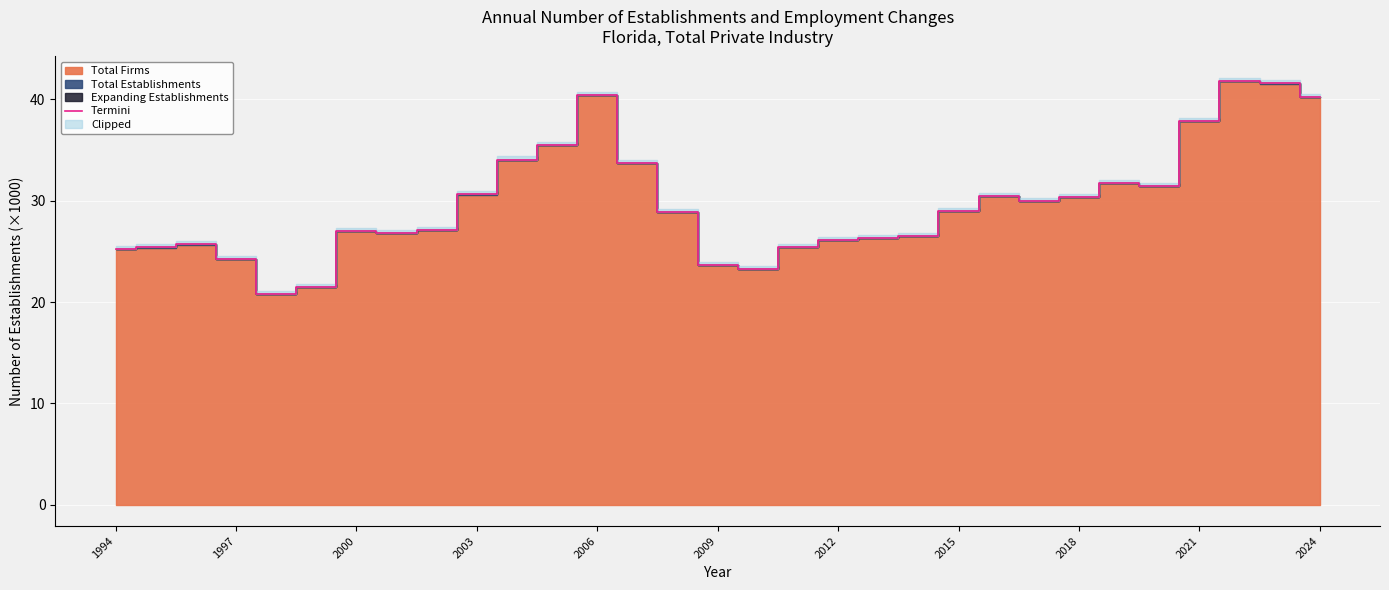

What is the value of the 19th point from the left?

26.1